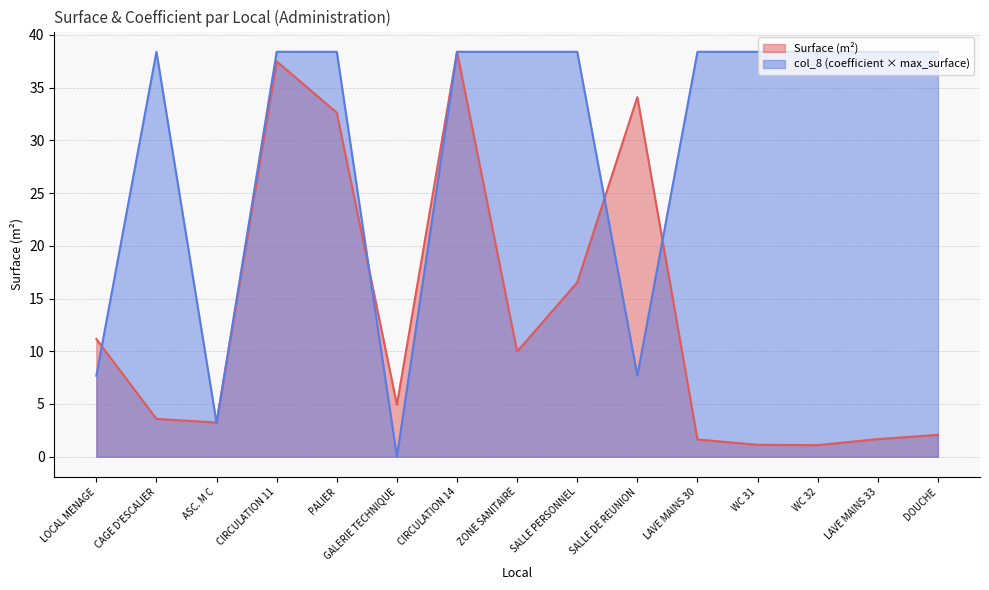

Reading right to left, list all the values displayed in this chart.

Surface: DOUCHE=2.1	LAVE MAINS 33=1.7	WC 32=1.1	WC 31=1.1	LAVE MAINS 30=1.6	SALLE DE REUNION=34.1	SALLE PERSONNEL=16.5	ZONE SANITAIRE=10.0	CIRCULATION 14=38.4	GALERIE TECHNIQUE=4.9	PALIER=32.6	CIRCULATION 11=37.5	ASC. M C=3.2	CAGE D'ESCALIER=3.6	LOCAL MENAGE=11.2
col_8: DOUCHE=38.4	LAVE MAINS 33=38.4	WC 32=38.4	WC 31=38.4	LAVE MAINS 30=38.4	SALLE DE REUNION=7.7	SALLE PERSONNEL=38.4	ZONE SANITAIRE=38.4	CIRCULATION 14=38.4	GALERIE TECHNIQUE=0.0	PALIER=38.4	CIRCULATION 11=38.4	ASC. M C=3.2	CAGE D'ESCALIER=38.4	LOCAL MENAGE=7.7